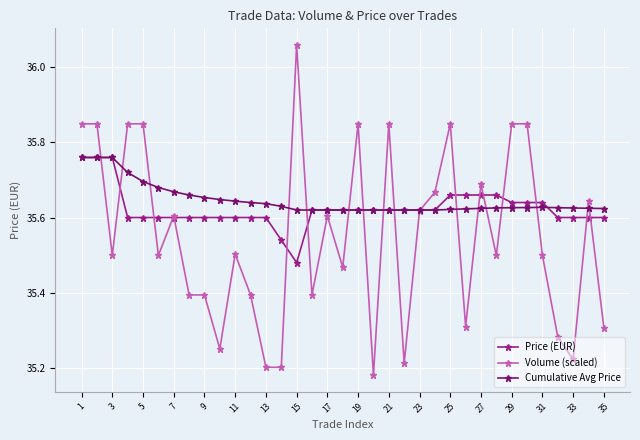

How many Cumulative Avg Price values are between 35 and 36?

35